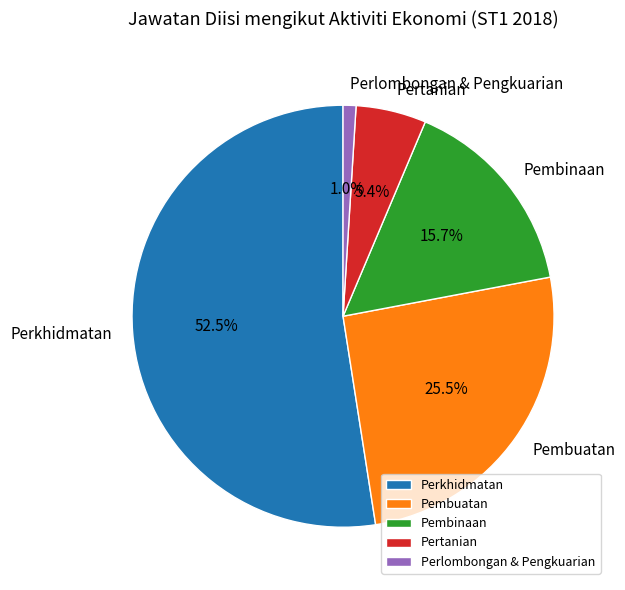

Which category has the biggest portion of the pie?

Perkhidmatan